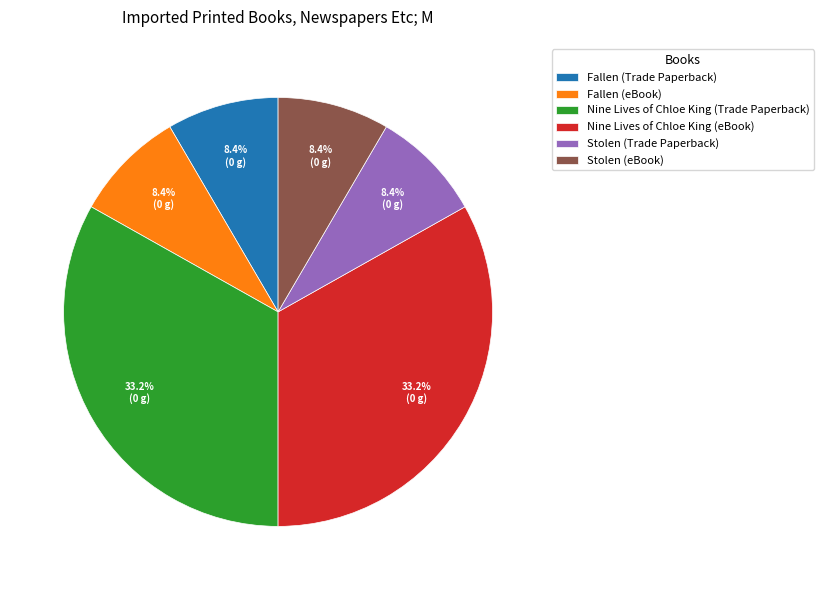

Is there a majority slice in this chart?

No